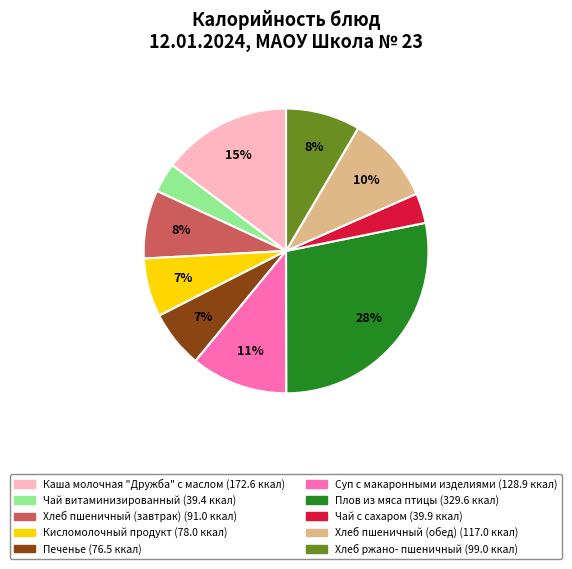

Is it true that Хлеб пшеничный (обед) is 10% of the pie?

True